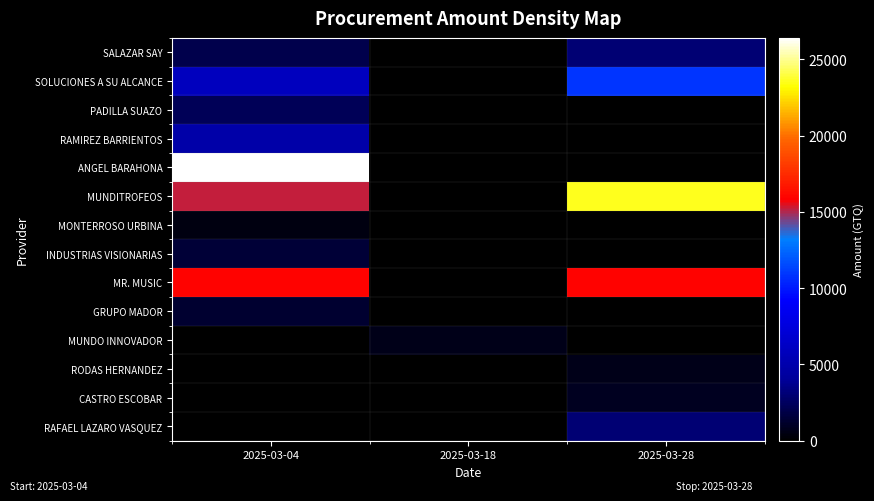

At how many categories does at least one series exceed 6498?

2